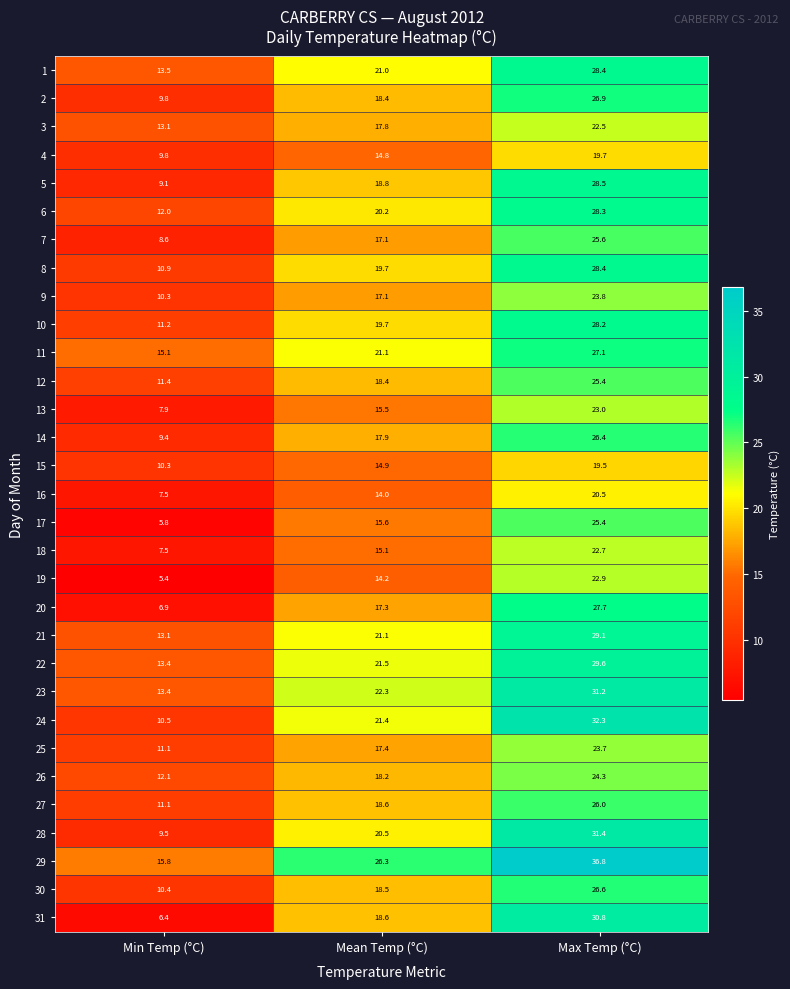

What is the sum of all 14 values?

53.7